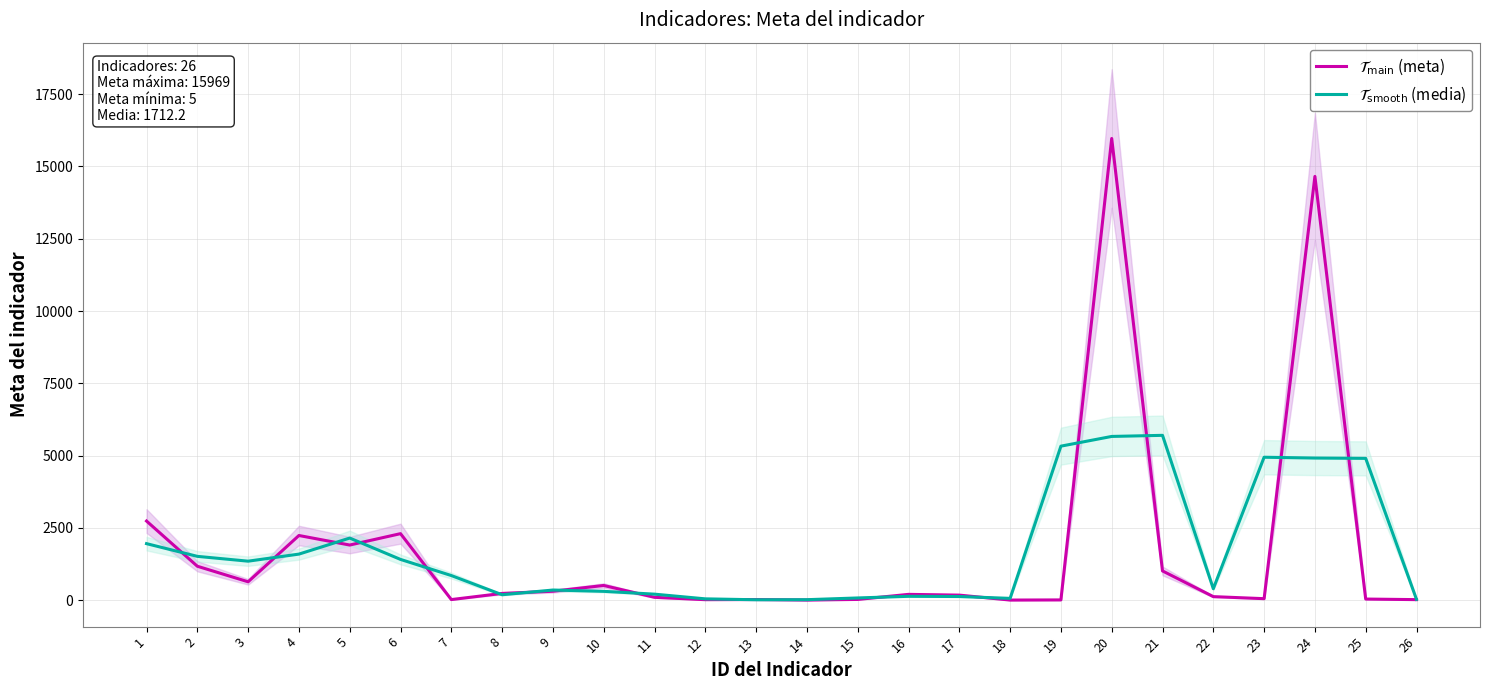

Reading left to right, what are all the values shown in this chart?

$\mathcal{T}_{\mathrm{main}}$ (meta): 1=2738.0	2=1175.0	3=637.0	4=2238.0	5=1908.0	6=2302.0	7=22.0	8=235.0	9=310.0	10=510.0	11=100.0	12=18.0	13=23.0	14=5.0	15=27.0	16=202.0	17=176.0	18=5.0	19=10.0	20=15969.0	21=1013.0	22=124.0	23=53.0	24=14657.0	25=40.0	26=20.0
$\mathcal{T}_{\mathrm{smooth}}$ (media): 1=1956.5	2=1516.7	3=1350.0	4=1594.3	5=2149.3	6=1410.7	7=853.0	8=189.0	9=351.7	10=306.7	11=209.3	12=47.0	13=15.3	14=18.3	15=78.0	16=135.0	17=127.7	18=63.7	19=5328.0	20=5664.0	21=5702.0	22=396.7	23=4944.7	24=4916.7	25=4905.7	26=30.0